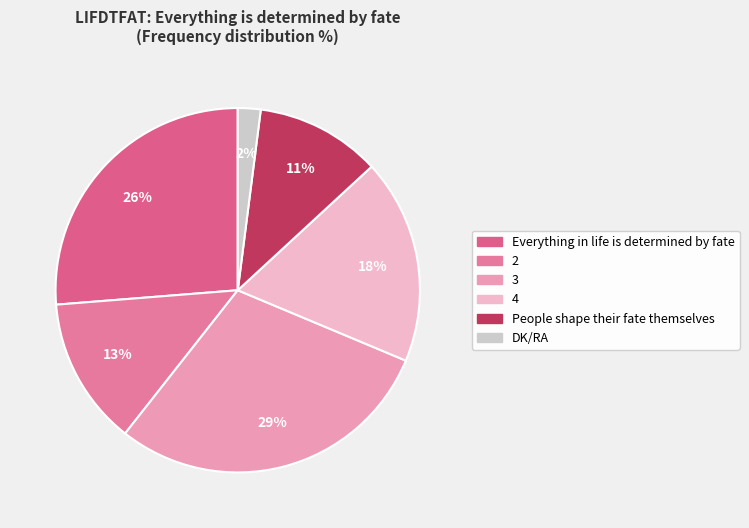

Rank the categories by value from highest to lowest.

3, Everything in life is determined by fate, 4, 2, People shape their fate themselves, DK/RA